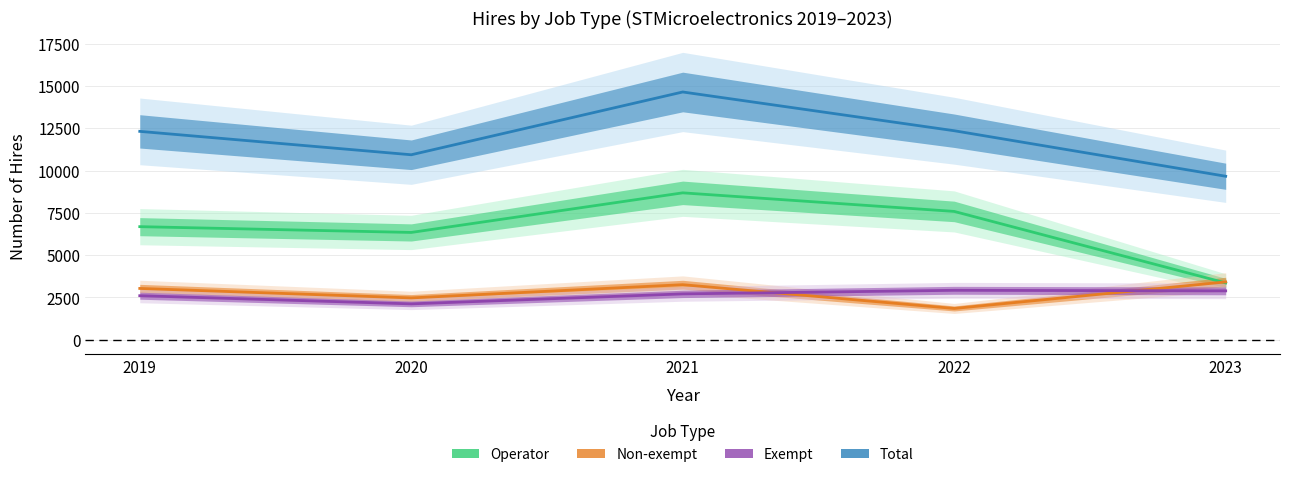

Which series has the largest total across all categories?

Total